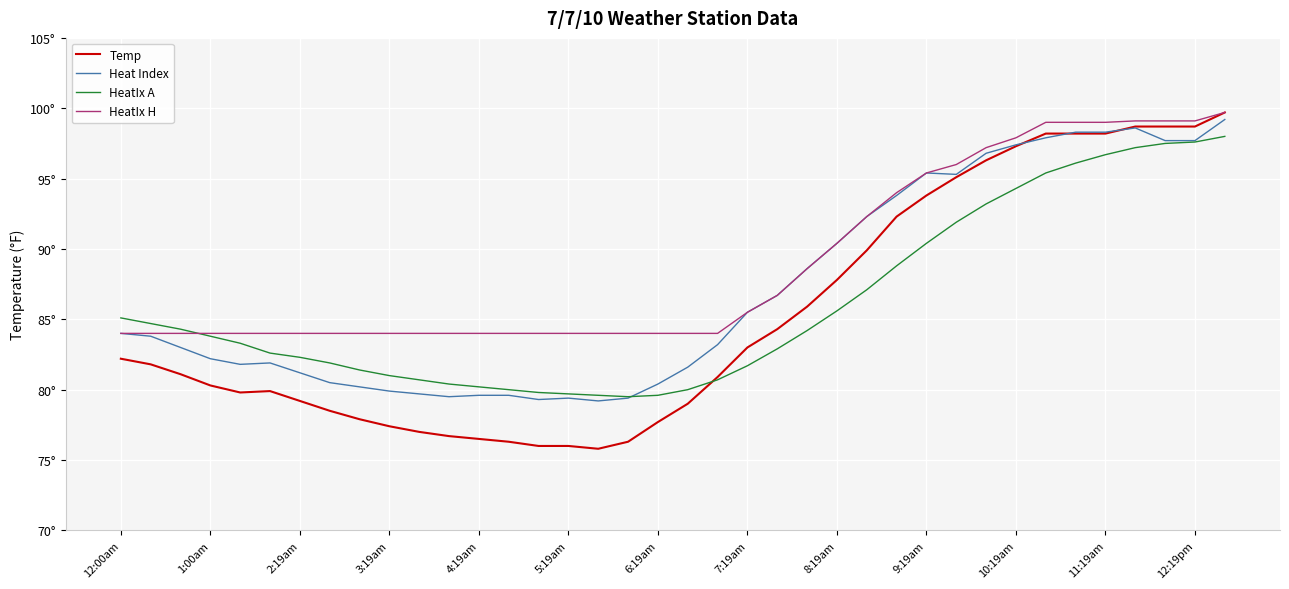

Does the chart display data point markers on the line(s)?

No